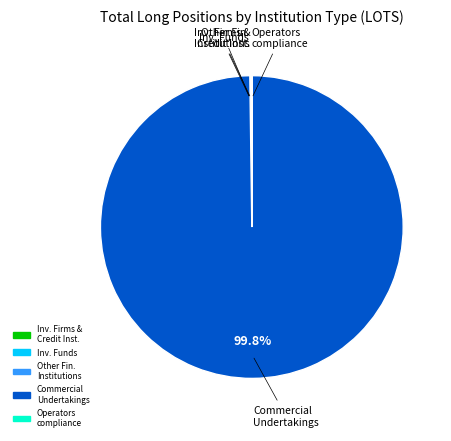

Is there any slice that represents more than half of the pie?

Yes